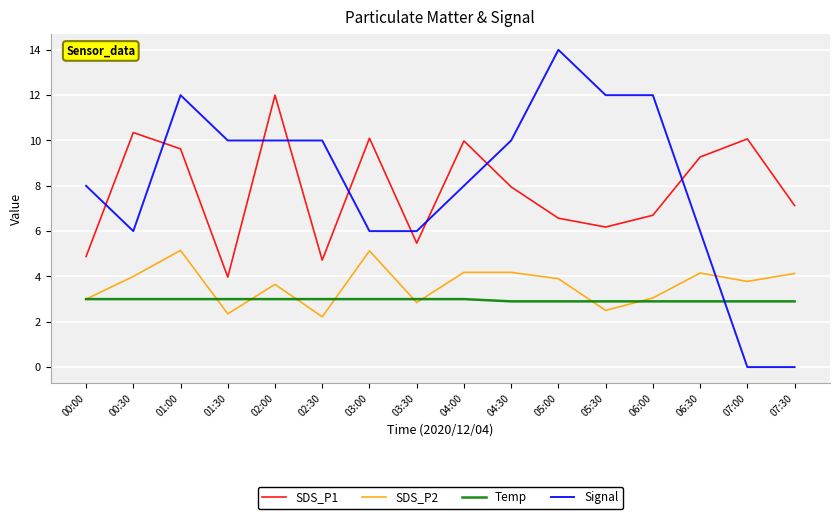

Does the chart display data point markers on the line(s)?

No